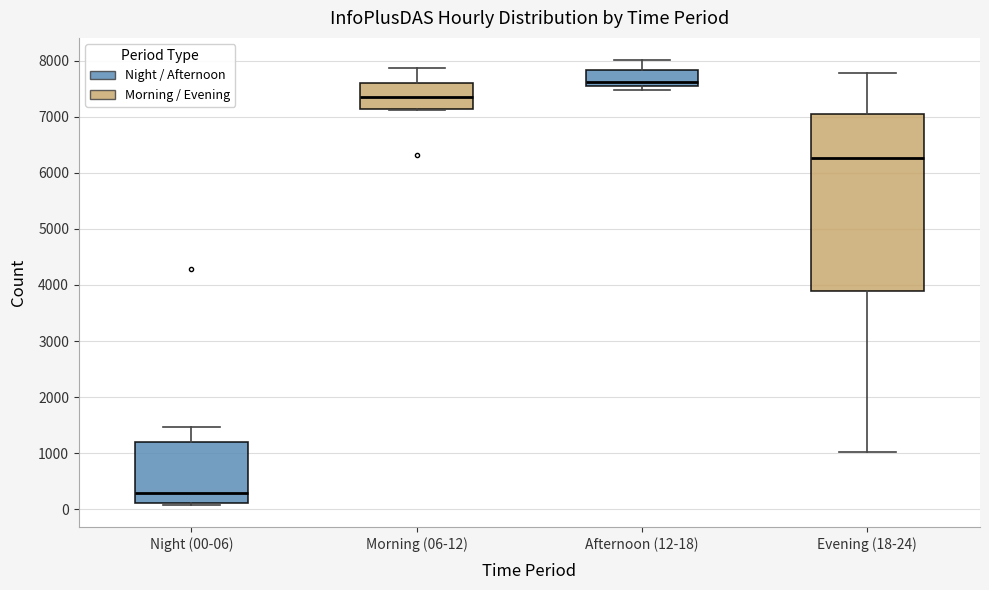

Which box is the tallest, from its lower edge to its upper edge?

Evening (18-24)